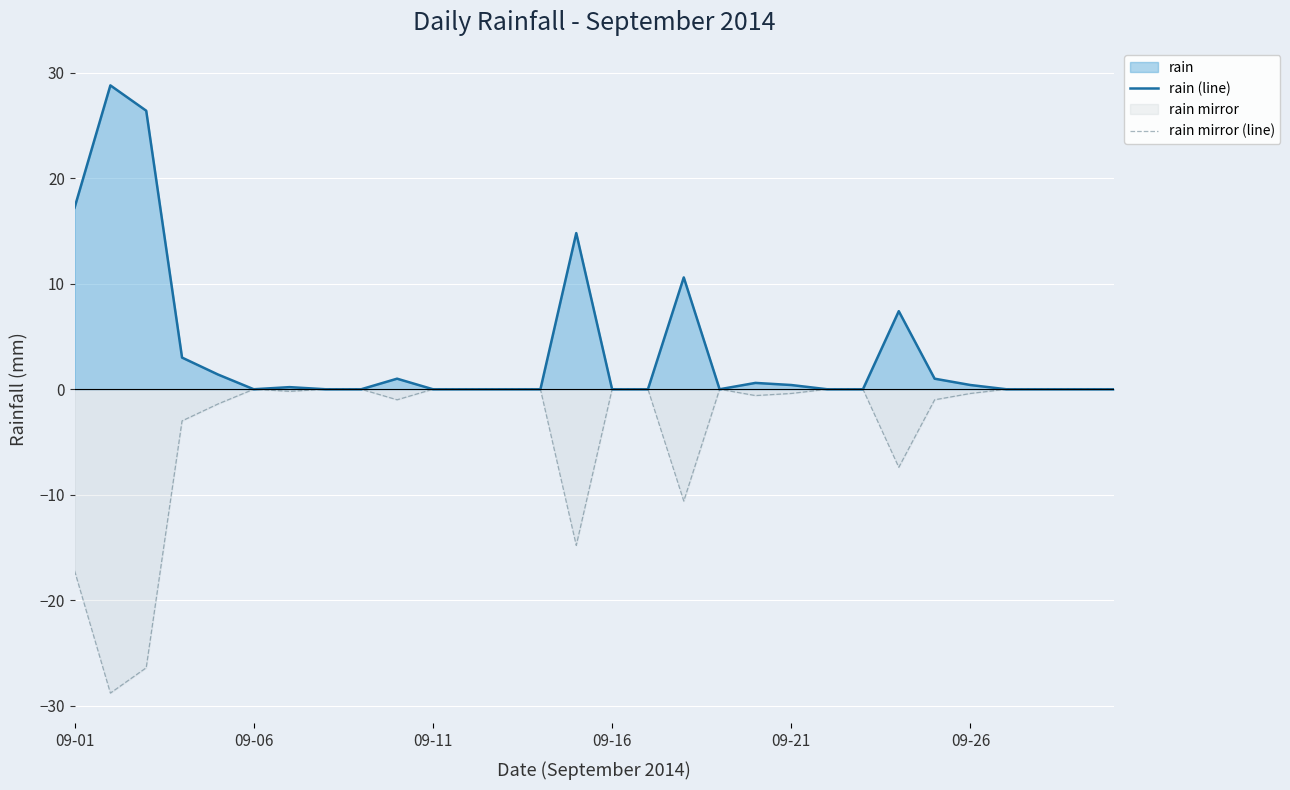

What is the greatest value displayed?

28.8